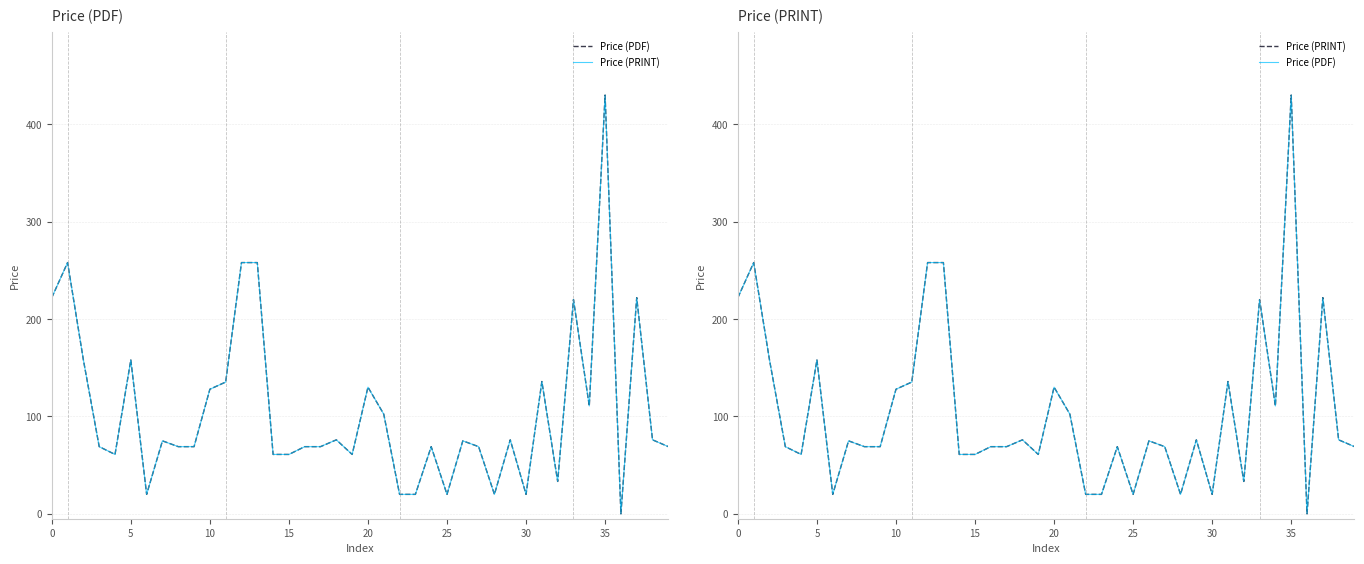

Reading left to right, list all the values displayed in this chart.

Price (PDF): 222.0	258.0	158.0	69.0	61.0	158.0	20.0	75.0	69.0	69.0	127.9	135.3	258.0	258.0	61.0	61.0	69.0	69.0	76.0	61.0	130.1	102.3	20.0	20.0	69.0	20.0	75.0	69.0	20.0	76.0	20.0	135.9	33.3	220.0	110.8	430.0	0.0	222.0	76.0	69.0
Price (PRINT): 222.0	258.0	158.0	69.0	61.0	158.0	20.0	75.0	69.0	69.0	127.9	135.3	258.0	258.0	61.0	61.0	69.0	69.0	76.0	61.0	130.1	102.3	20.0	20.0	69.0	20.0	75.0	69.0	20.0	76.0	20.0	135.9	33.3	220.0	110.8	430.0	0.0	222.0	76.0	69.0